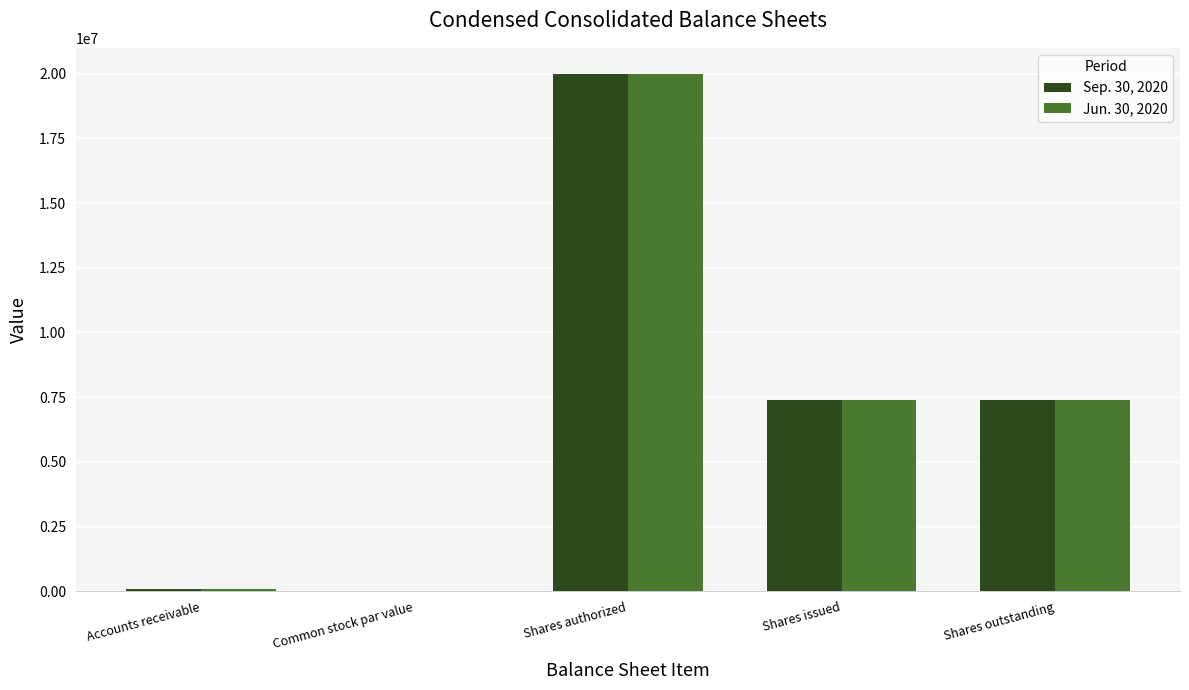

Is the value of Jun. 30, 2020 at Common stock par value greater than the value of Sep. 30, 2020 at Shares outstanding?

No